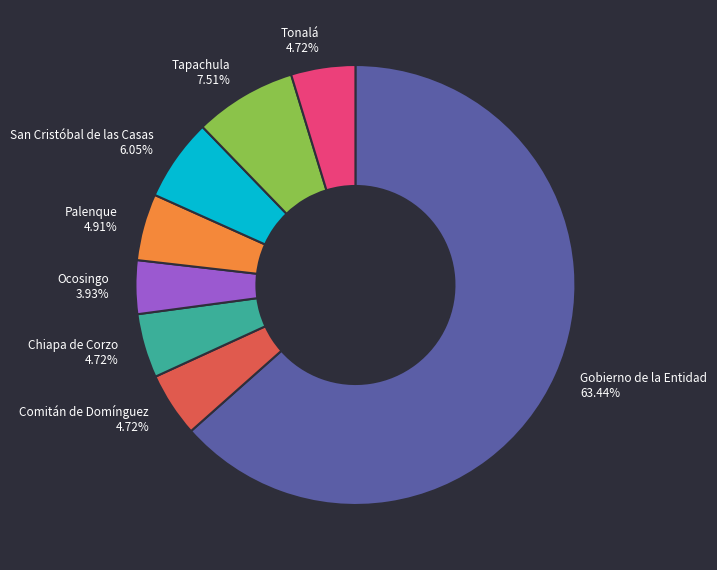

Do Gobierno de la Entidad and San Cristóbal de las Casas together represent more than half of the pie?

Yes